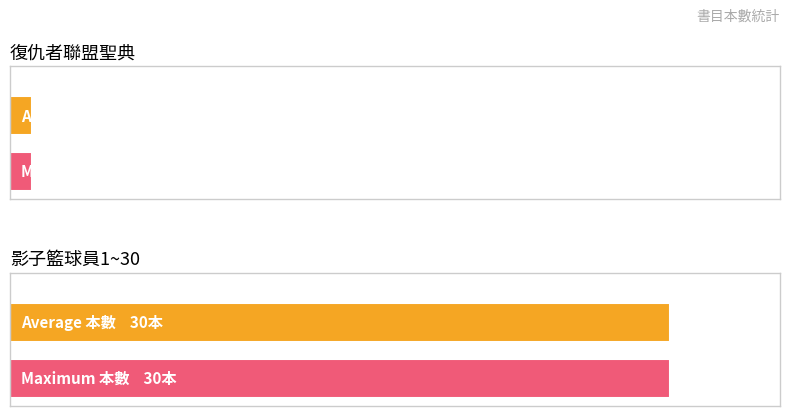

What is the label of the 1st bar from the right?

影子籃球員1~30